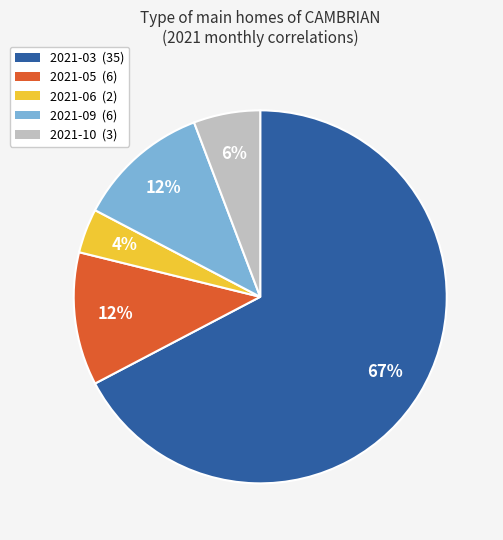

What percentage is the 2021-10 slice, to the nearest percent?

6%